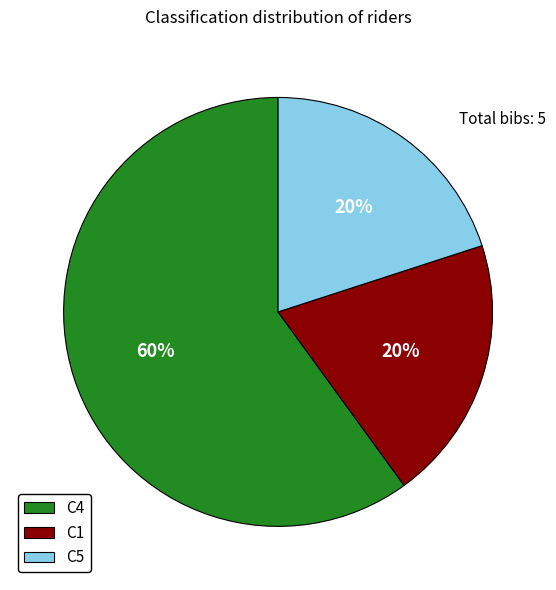

The C4 slice represents 54% of the pie. True or false?

False